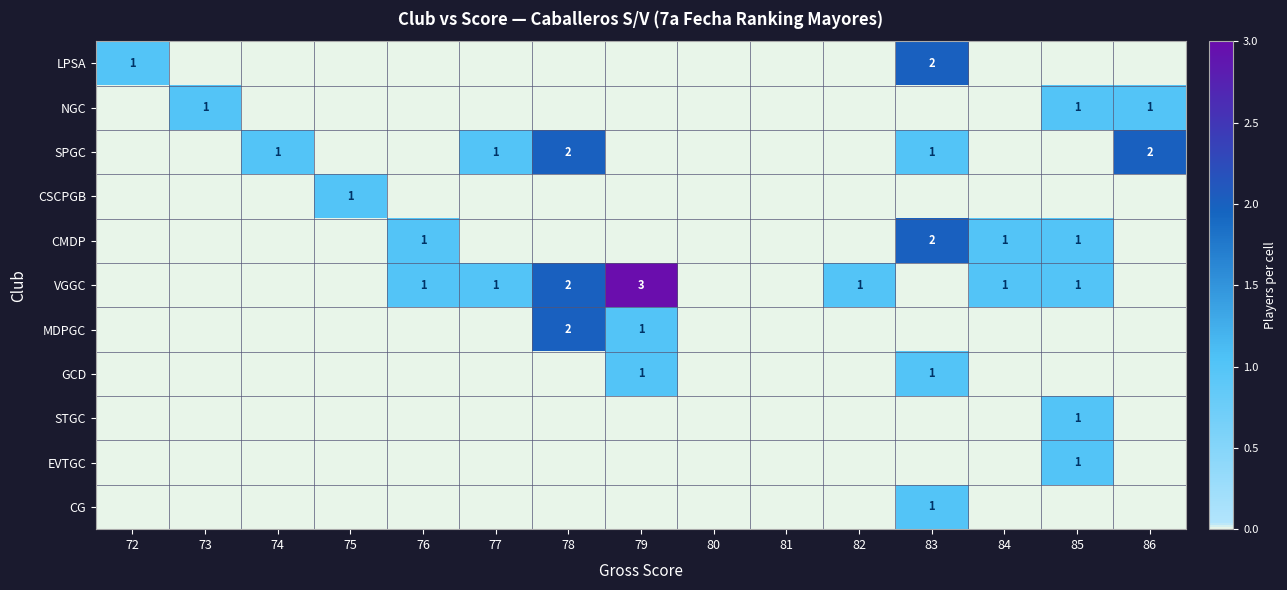

The value of NGC at 73 is 0. True or false?

False